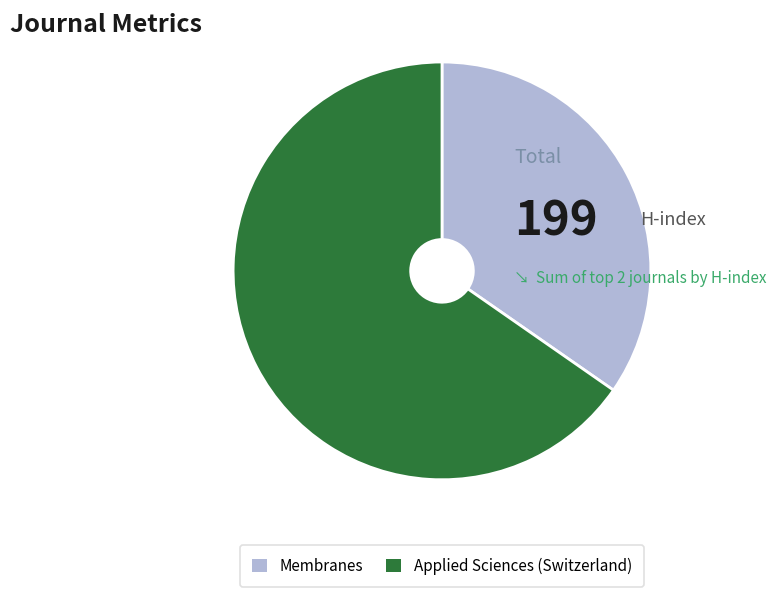

Which has a higher value, Applied Sciences (Switzerland) or Membranes?

Applied Sciences (Switzerland)